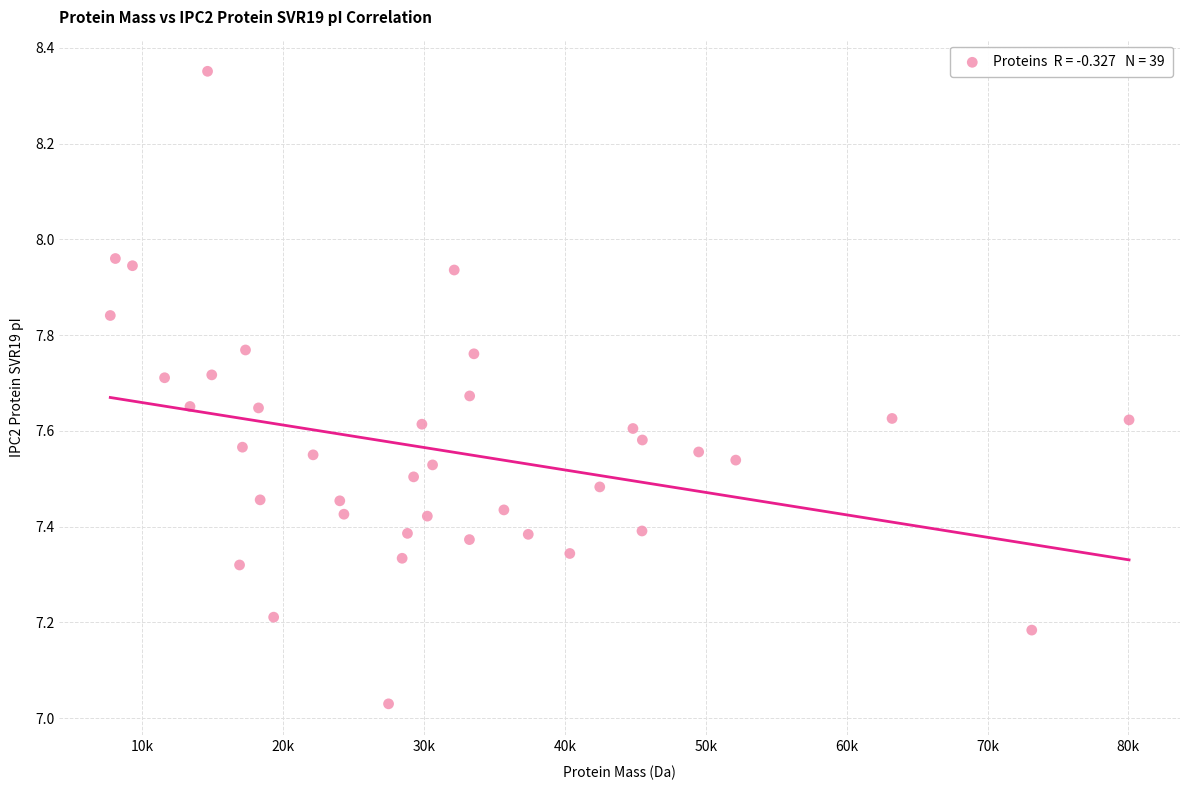

What is the range of X values (max minus min)?

72299.2